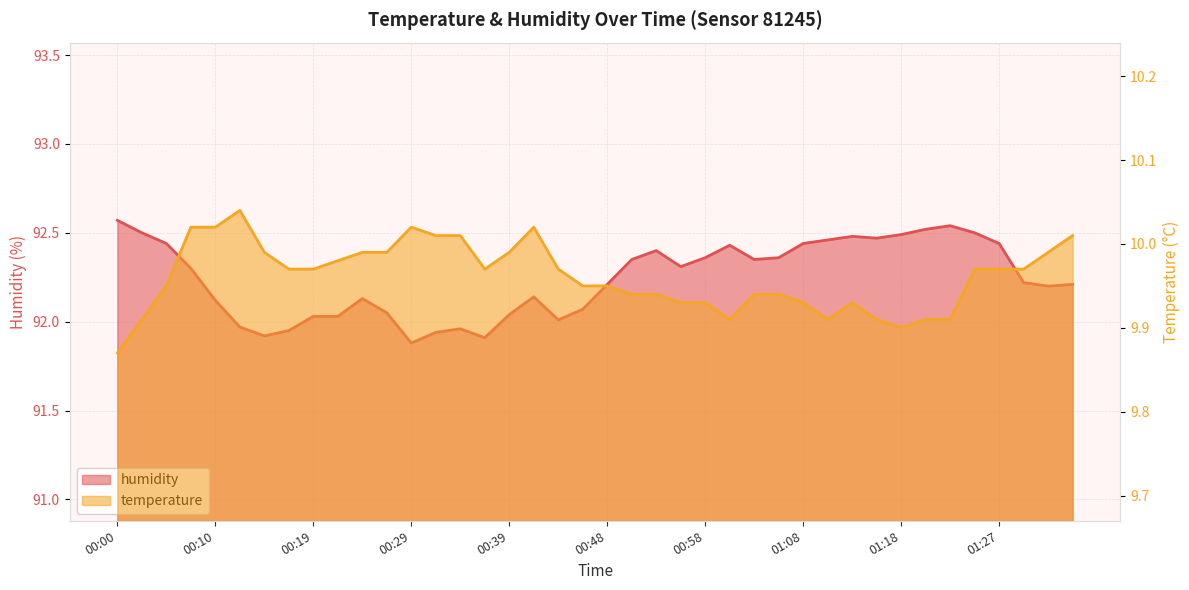

Reading left to right, list all the values displayed in this chart.

temperature: 00:00=9.9	00:02=9.9	00:05=9.9	00:07=10.0	00:10=10.0	00:12=10.0	00:14=10.0	00:17=10.0	00:19=10.0	00:22=10.0	00:24=10.0	00:27=10.0	00:29=10.0	00:31=10.0	00:34=10.0	00:36=10.0	00:39=10.0	00:41=10.0	00:44=10.0	00:46=9.9	00:48=9.9	00:51=9.9	00:53=9.9	00:56=9.9	00:58=9.9	01:01=9.9	01:03=9.9	01:05=9.9	01:08=9.9	01:10=9.9	01:13=9.9	01:15=9.9	01:18=9.9	01:20=9.9	01:23=9.9	01:25=10.0	01:27=10.0	01:30=10.0	01:32=10.0	01:35=10.0
humidity: 00:00=92.6	00:02=92.5	00:05=92.4	00:07=92.3	00:10=92.1	00:12=92.0	00:14=91.9	00:17=92.0	00:19=92.0	00:22=92.0	00:24=92.1	00:27=92.0	00:29=91.9	00:31=91.9	00:34=92.0	00:36=91.9	00:39=92.0	00:41=92.1	00:44=92.0	00:46=92.1	00:48=92.2	00:51=92.3	00:53=92.4	00:56=92.3	00:58=92.4	01:01=92.4	01:03=92.3	01:05=92.4	01:08=92.4	01:10=92.5	01:13=92.5	01:15=92.5	01:18=92.5	01:20=92.5	01:23=92.5	01:25=92.5	01:27=92.4	01:30=92.2	01:32=92.2	01:35=92.2